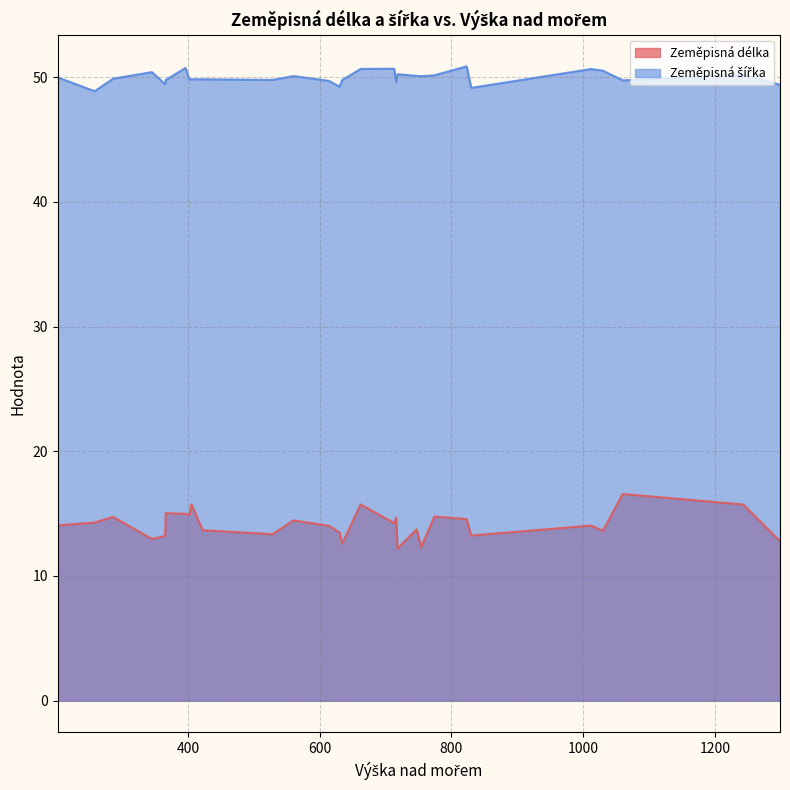

Which series has the largest total across all categories?

Zeměpisná šířka